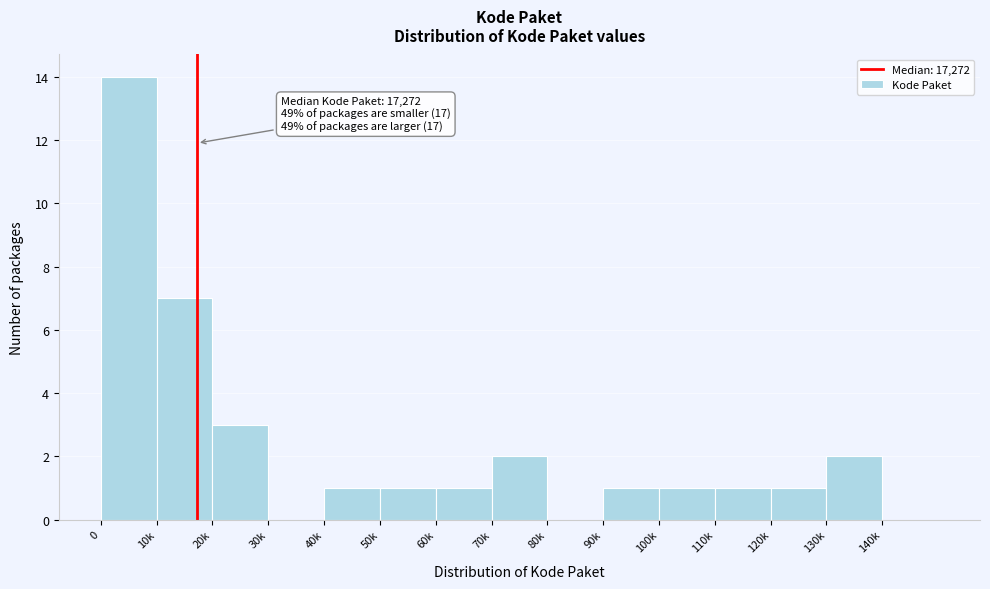

Reading left to right, extract all data points from this chart.

0=14	10k=7	20k=3	30k=0	40k=1	50k=1	60k=1	70k=2	80k=0	90k=1	100k=1	110k=1	120k=1	130k=2	140k=0